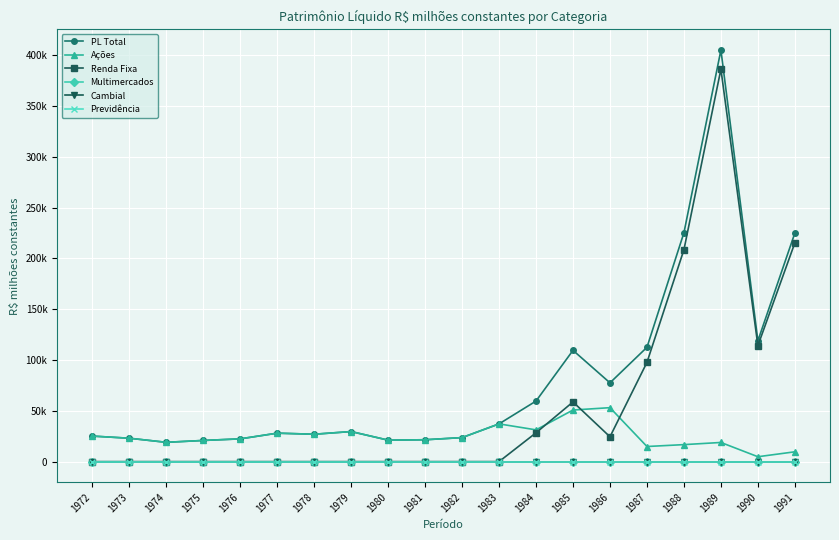

How many lines are shown in the chart?

6